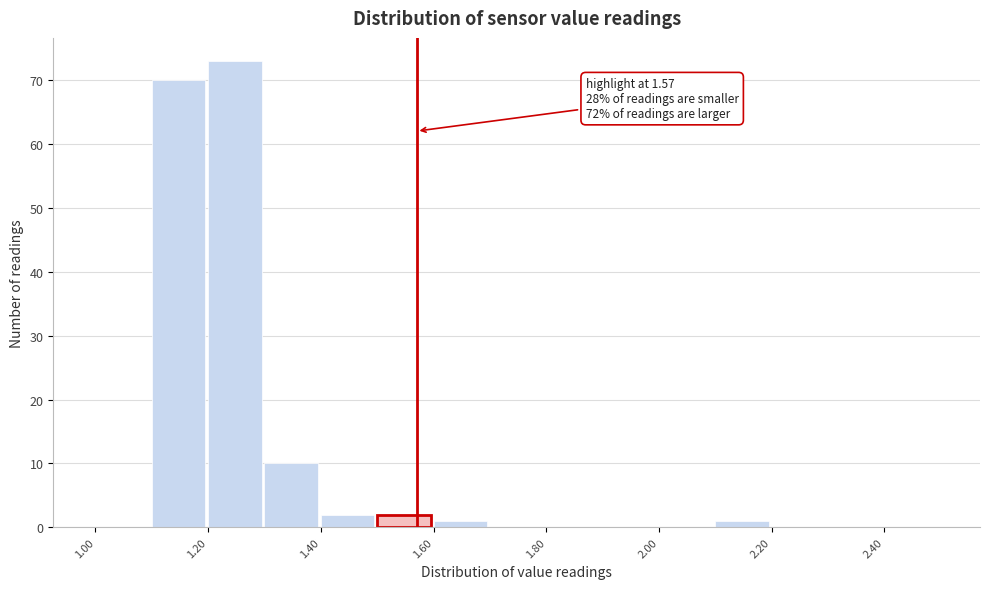

Over which range of the x-axis is the bar tallest?

1.2 to 1.3